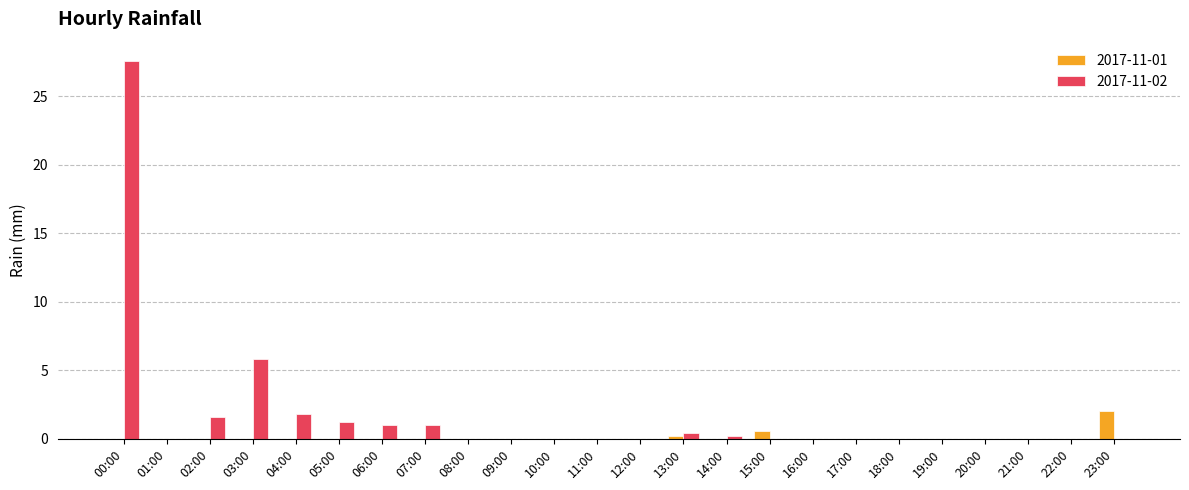

How many distinct data groups are displayed?

2